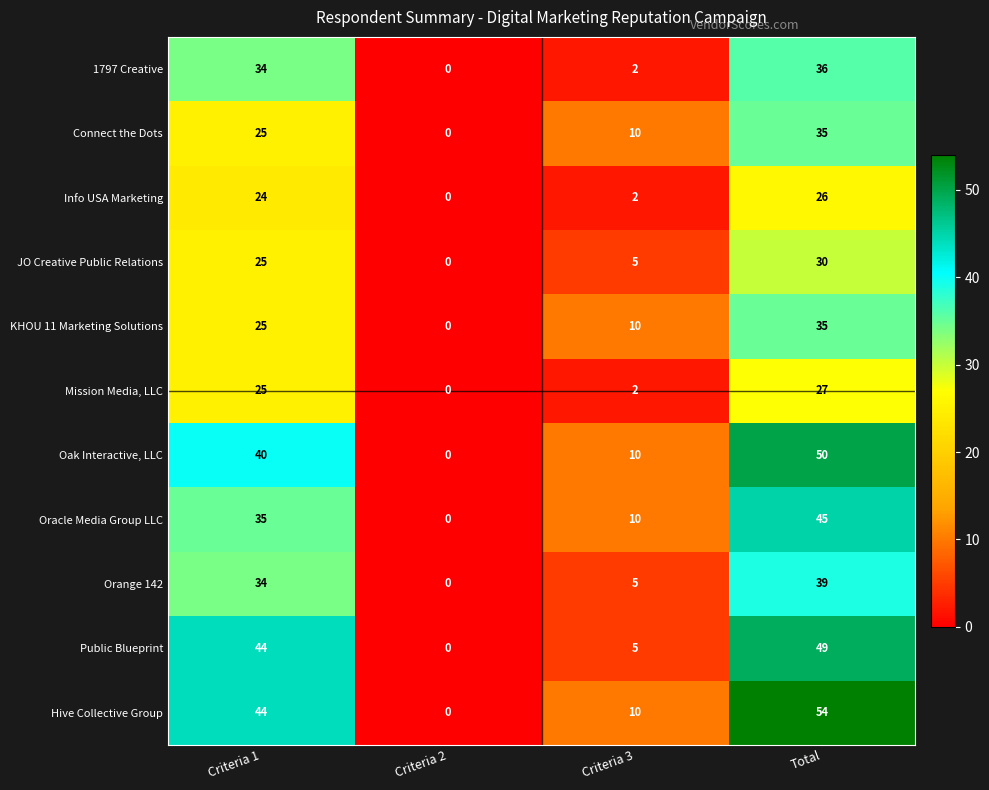

At which category is the sum across all series the highest?

Total